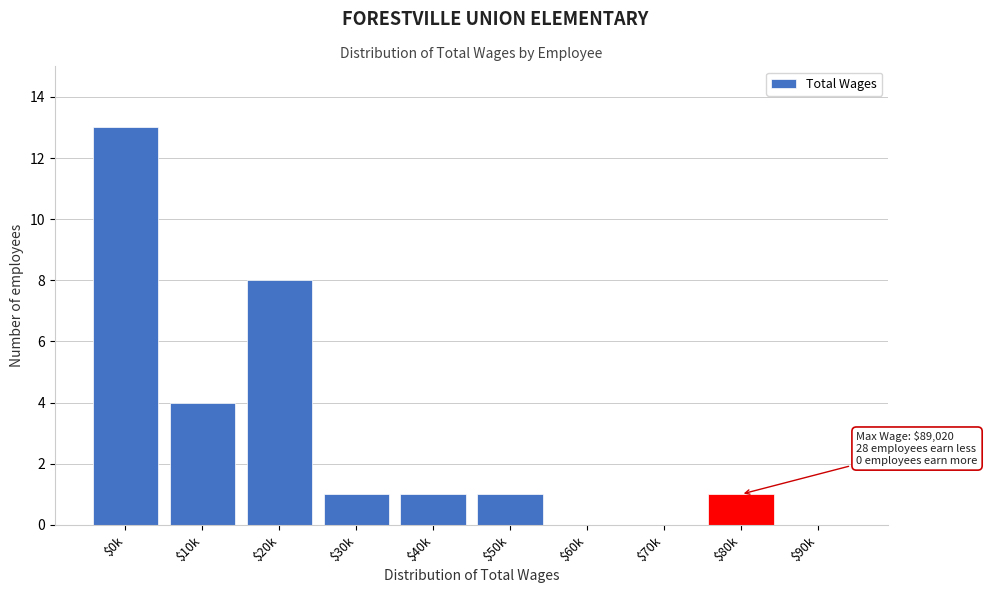

Is it true that the value at $20k is 4?

False